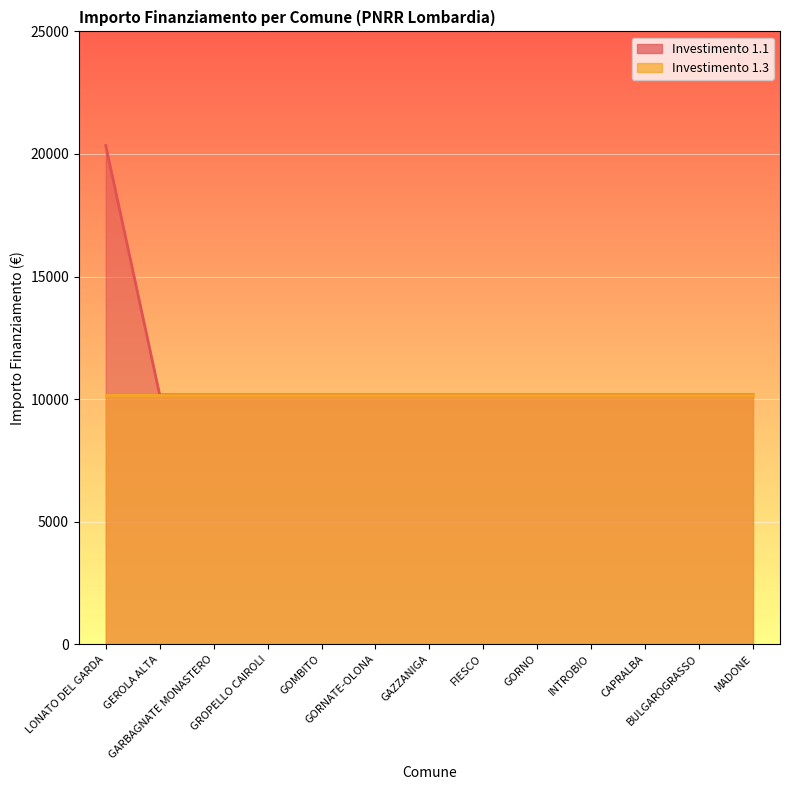

What position from the left is GORNATE-OLONA?

6